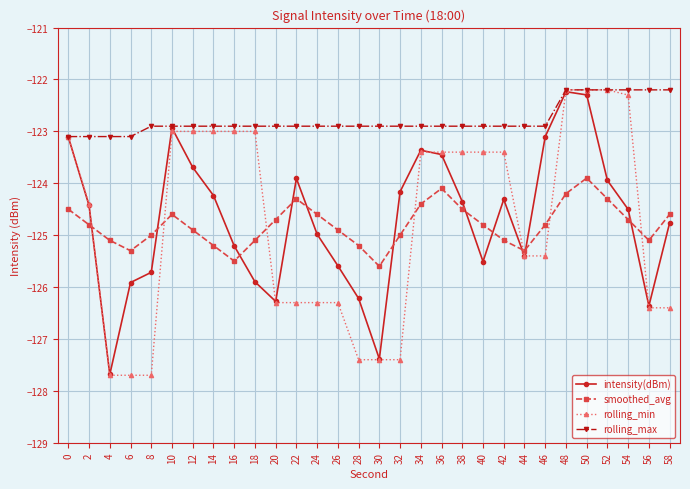

Between which two adjacent categories do intensity(dBm) and smoothed_avg first intersect?

2 and 4